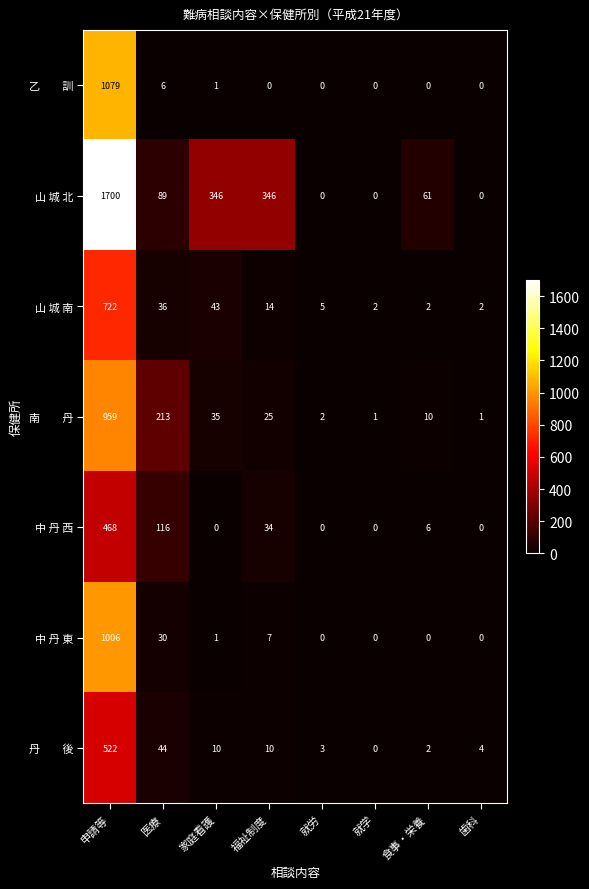

What is the difference between the 山 城 北 values at 申請等 and 医療?

1611